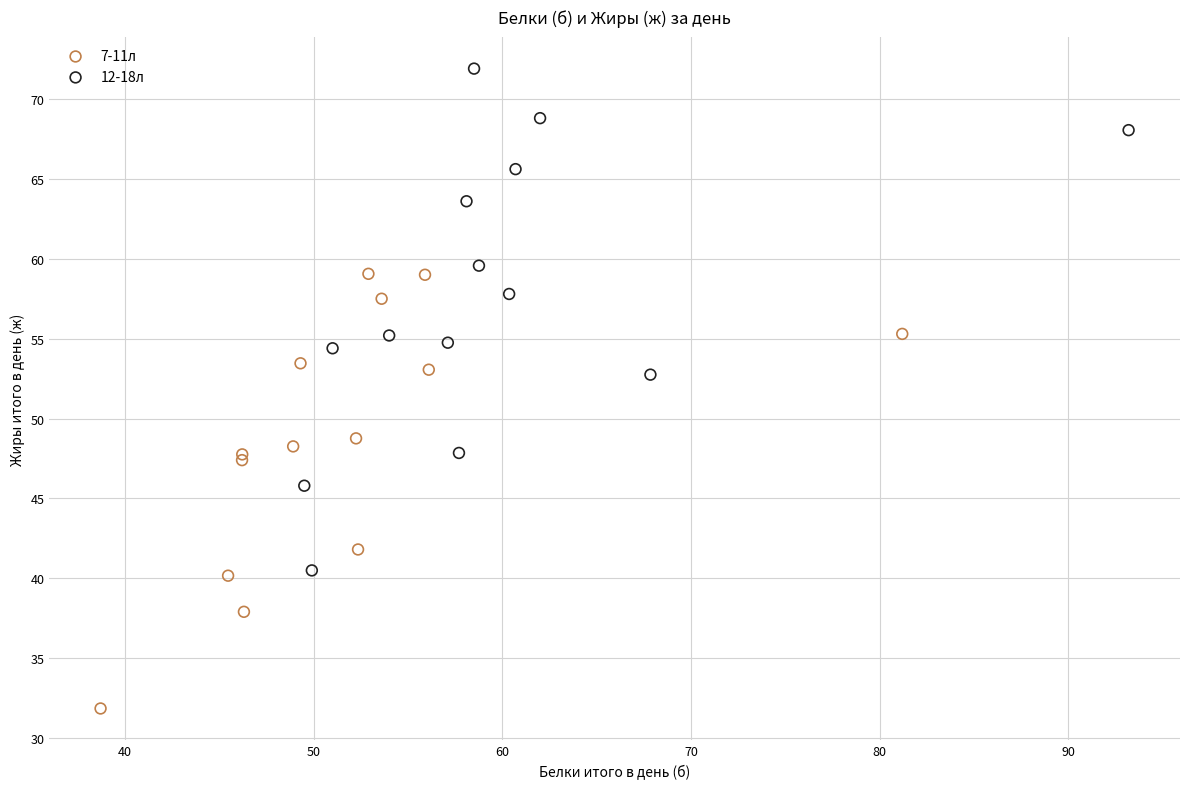

Which series reaches the maximum Y coordinate?

12-18л